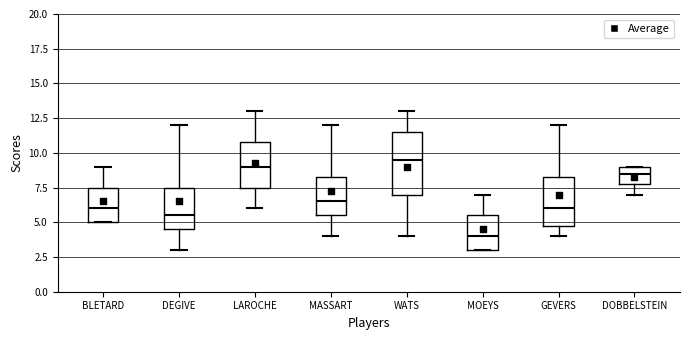

Reading left to right, read every box against the y-axis: the position of its median line, the range the box covers, and the ends of its whiskers. The values are not printed on the chart, so give them approximately, as read against the axis.

BLETARD: median 6.0, box 5.0 to 7.5, whiskers 5.0 to 9.0
DEGIVE: median 5.5, box 4.5 to 7.5, whiskers 3.0 to 12.0
LAROCHE: median 9.0, box 7.5 to 11.0, whiskers 6.0 to 13.0
MASSART: median 6.5, box 5.5 to 8.5, whiskers 4.0 to 12.0
WATS: median 9.5, box 7.0 to 11.5, whiskers 4.0 to 13.0
MOEYS: median 4.0, box 3.0 to 5.5, whiskers 3.0 to 7.0
GEVERS: median 6.0, box 5.0 to 8.5, whiskers 4.0 to 12.0
DOBBELSTEIN: median 8.5, box 8.0 to 9.0, whiskers 7.0 to 9.0